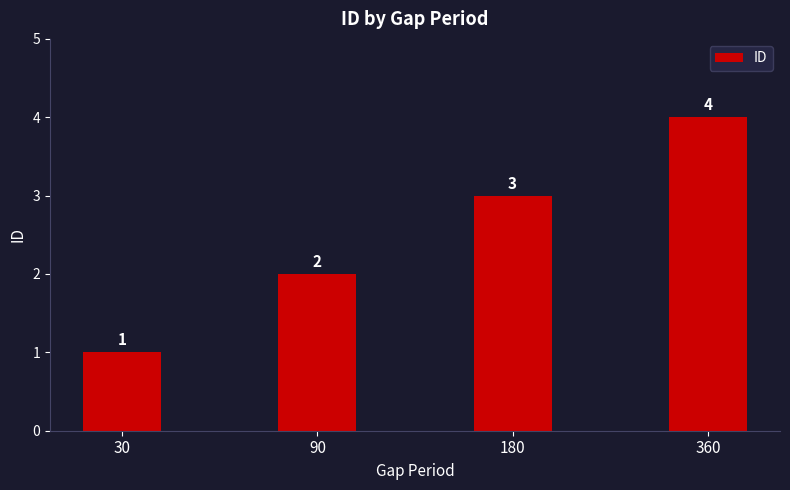

Which category has the lowest value across all series?

30